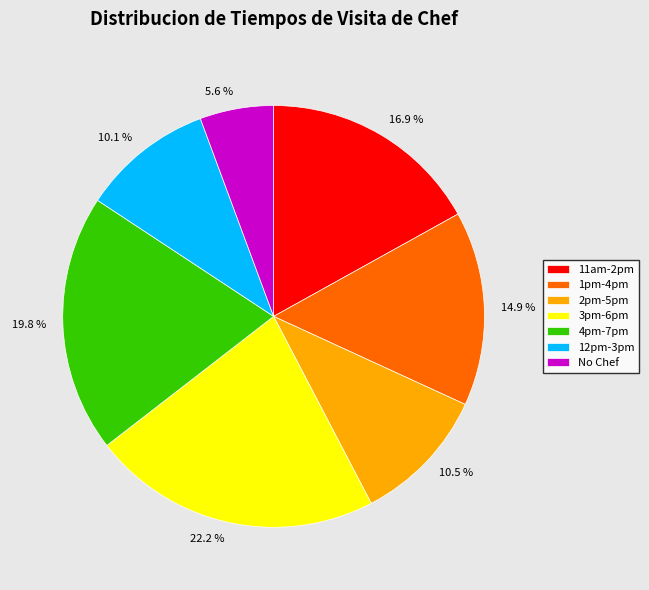

To the nearest percent, what percentage of the pie is No Chef?

6%